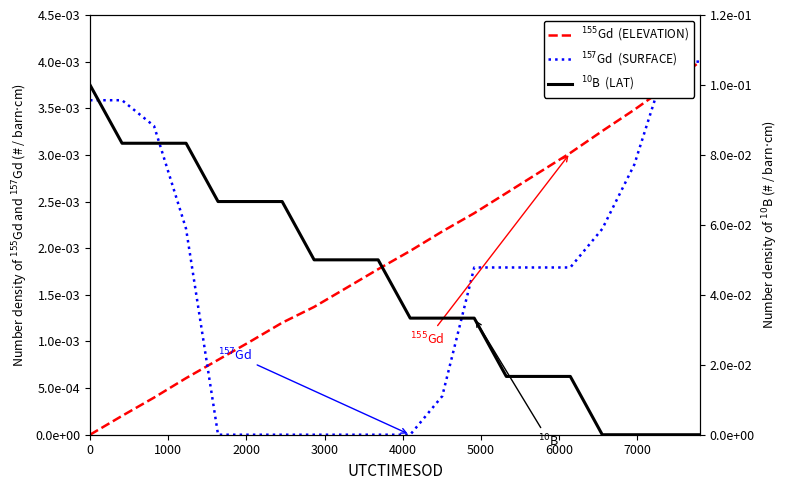

Which series ends up on top after the final intersection of $^{155}$Gd  (ELEVATION) and $^{10}$B  (LAT)?

$^{155}$Gd  (ELEVATION)